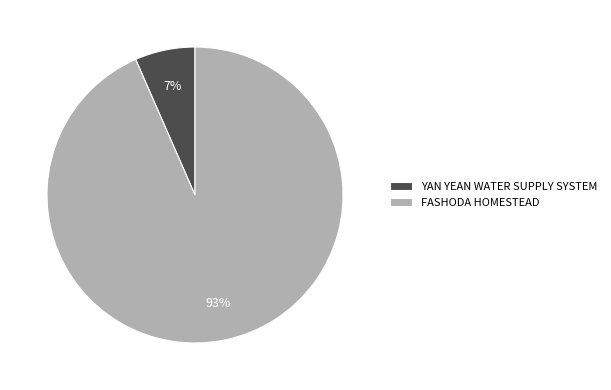

Rank the categories by value from highest to lowest.

FASHODA HOMESTEAD, YAN YEAN WATER SUPPLY SYSTEM